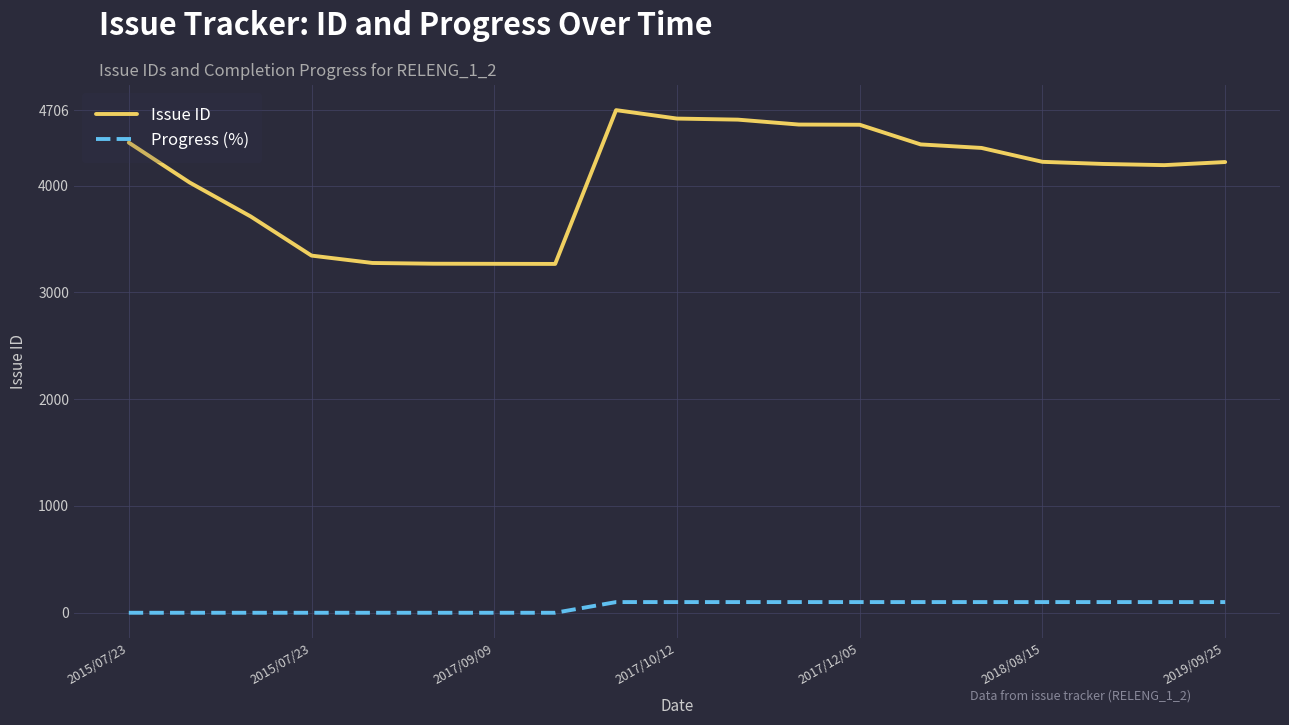

Which series has the largest range (max minus min)?

Issue ID